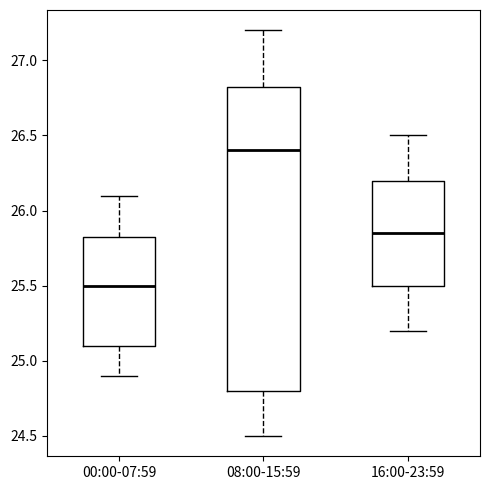

Reading left to right, transcribe this box plot: for each box, give where its median line is, the range the box spans, and where its two whiskers end, as read against the y-axis. The values are not printed on the chart, so give them approximately, as read against the axis.

00:00-07:59: median 25.50, box 25.10 to 25.85, whiskers 24.90 to 26.10
08:00-15:59: median 26.40, box 24.80 to 26.85, whiskers 24.50 to 27.20
16:00-23:59: median 25.85, box 25.50 to 26.20, whiskers 25.20 to 26.50